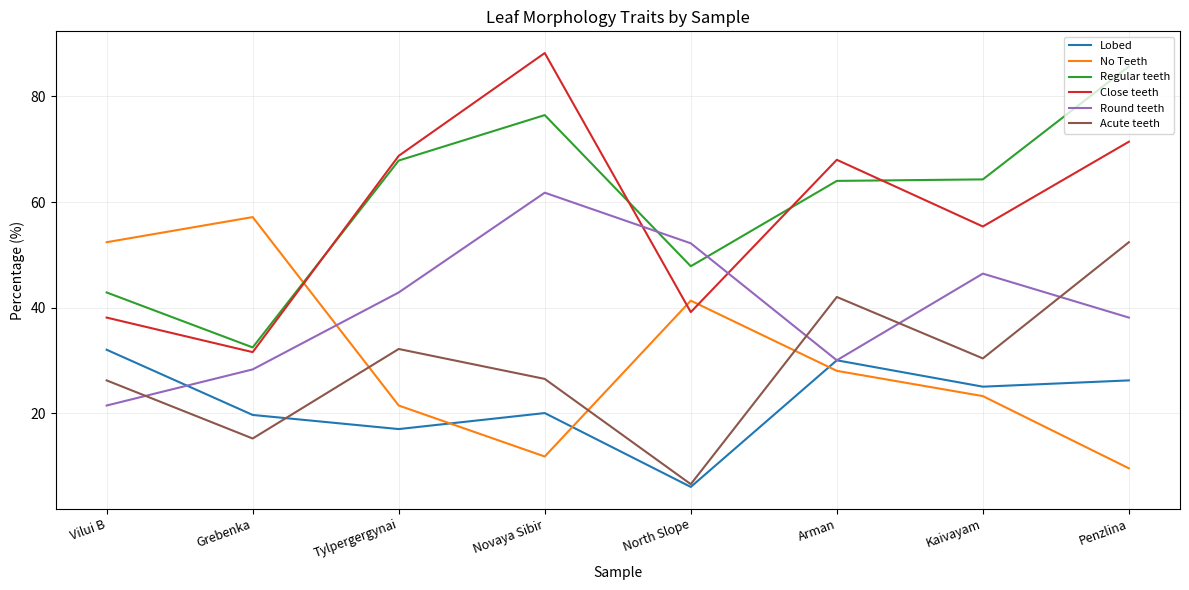

Which label corresponds to the smallest value in the chart?

North Slope